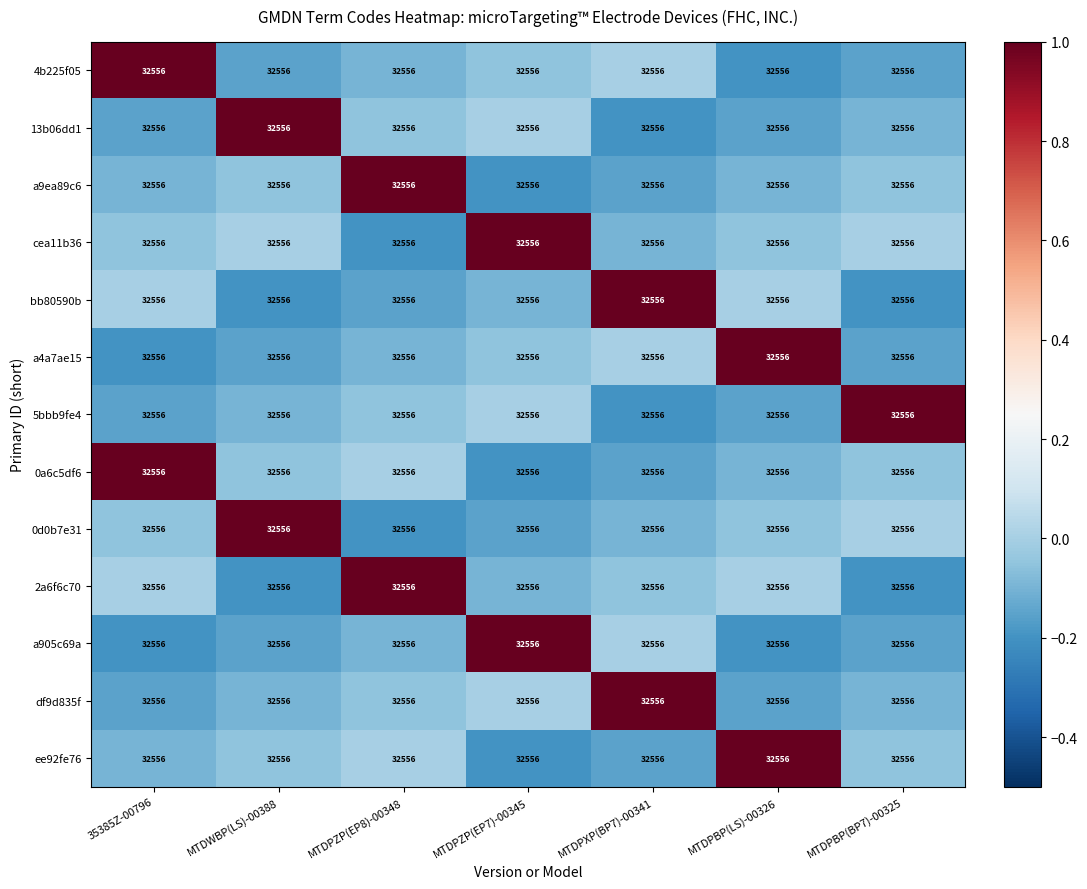

How many data points does each series have?

7